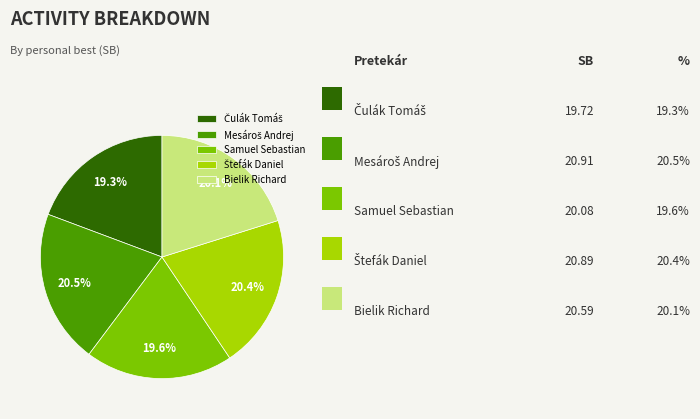

To the nearest percent, what is the average slice percentage?

20%